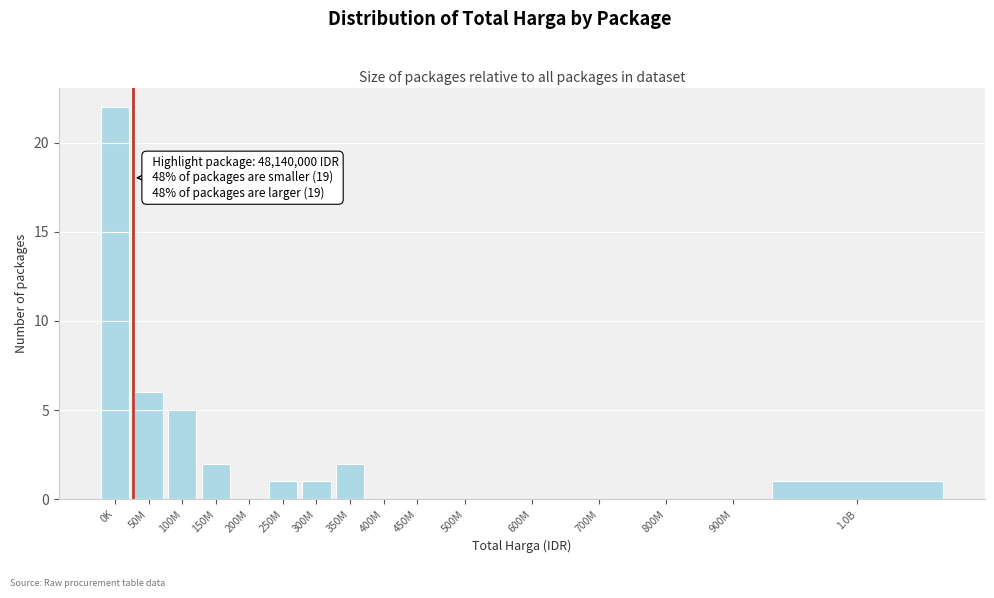

Reading left to right, what are all the values shown in this chart?

0K=22	50M=6	100M=5	150M=2	200M=0	250M=1	300M=1	350M=2	400M=0	450M=0	500M=0	600M=0	700M=0	800M=0	900M=0	1.0B=1